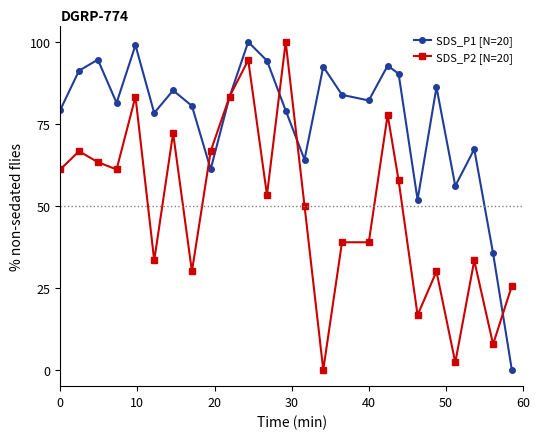

In SDS_P1 [N=20], how many points are lower than both neighbors (excluding endpoints)?

7